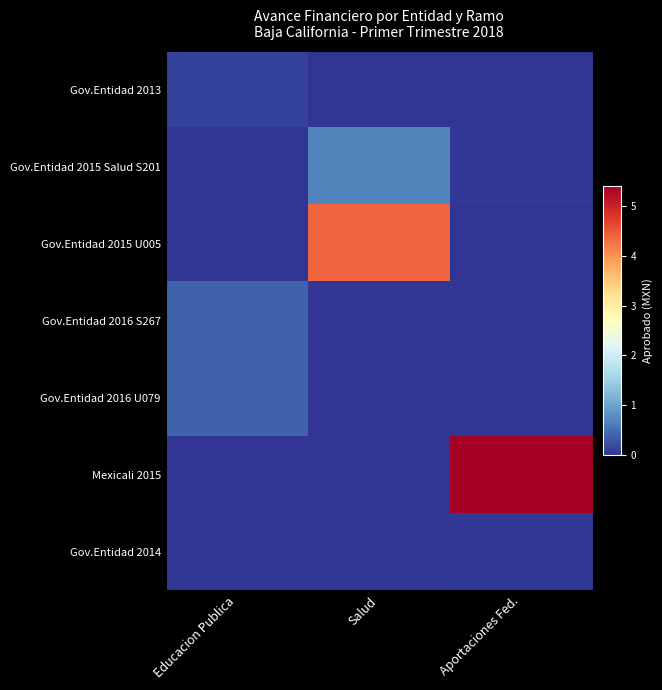

At which category is the sum across all series the highest?

Aportaciones Fed.